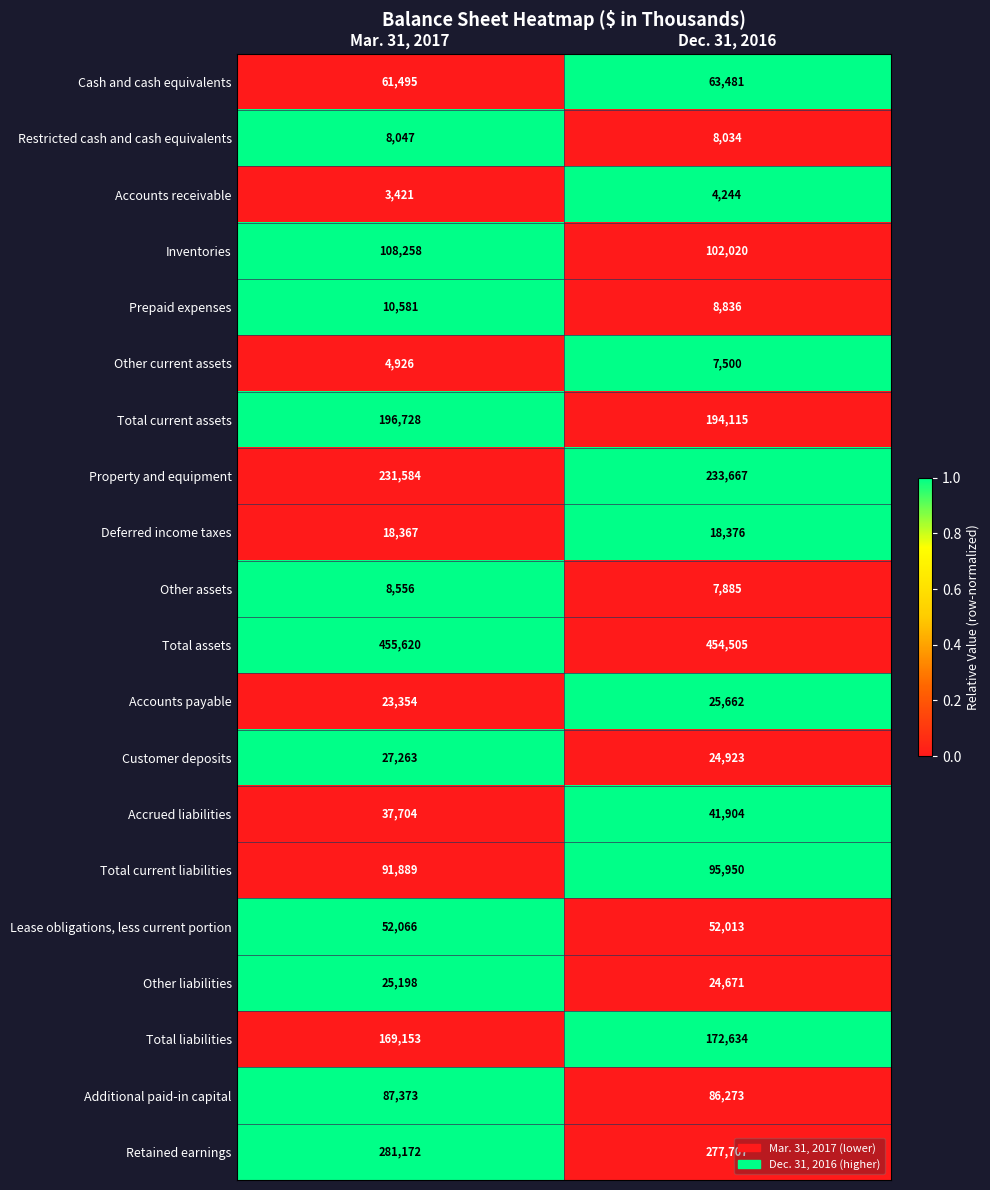

How many data points in Inventories are less than 108258?

1